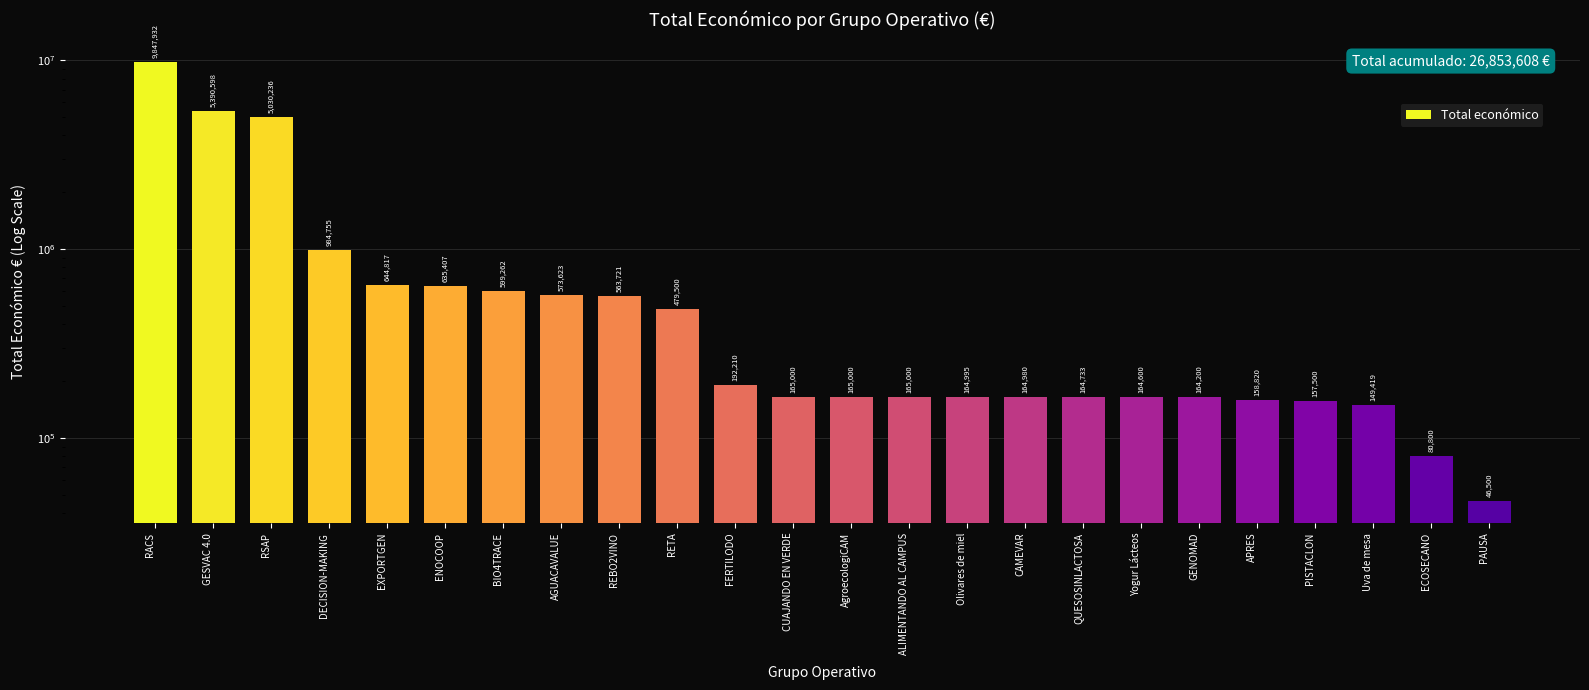

What is the difference between the second highest and minimum values?

5344098